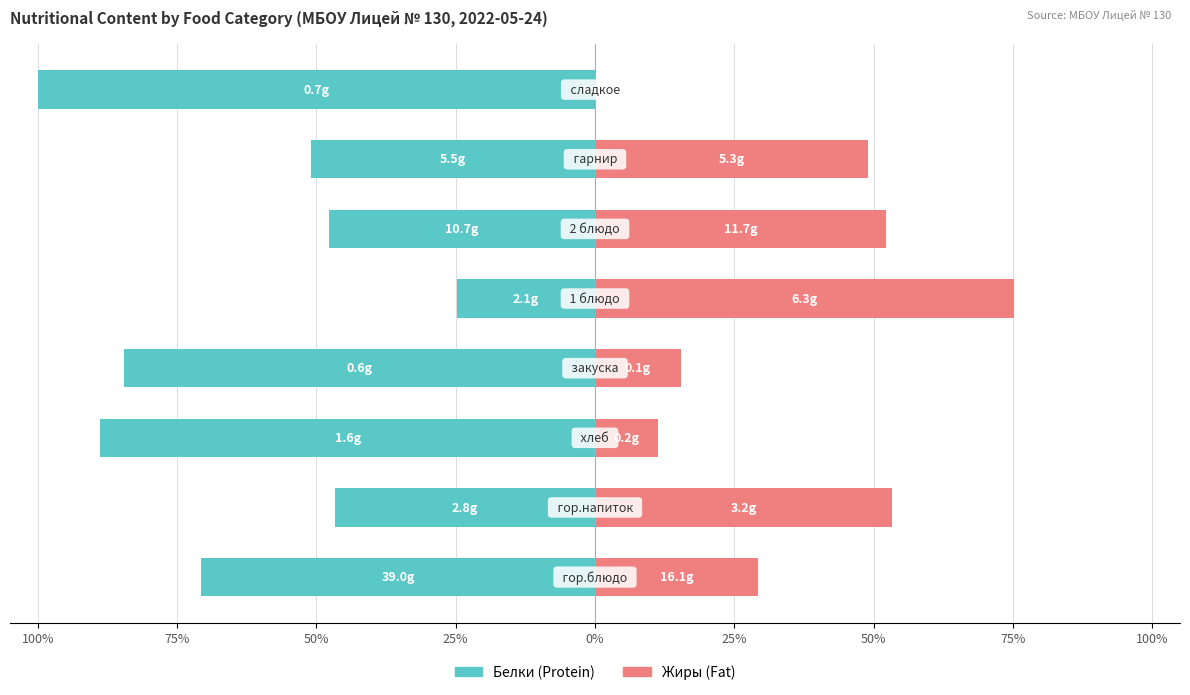

Is it true that Белки equals -70.7 at 100%?

True